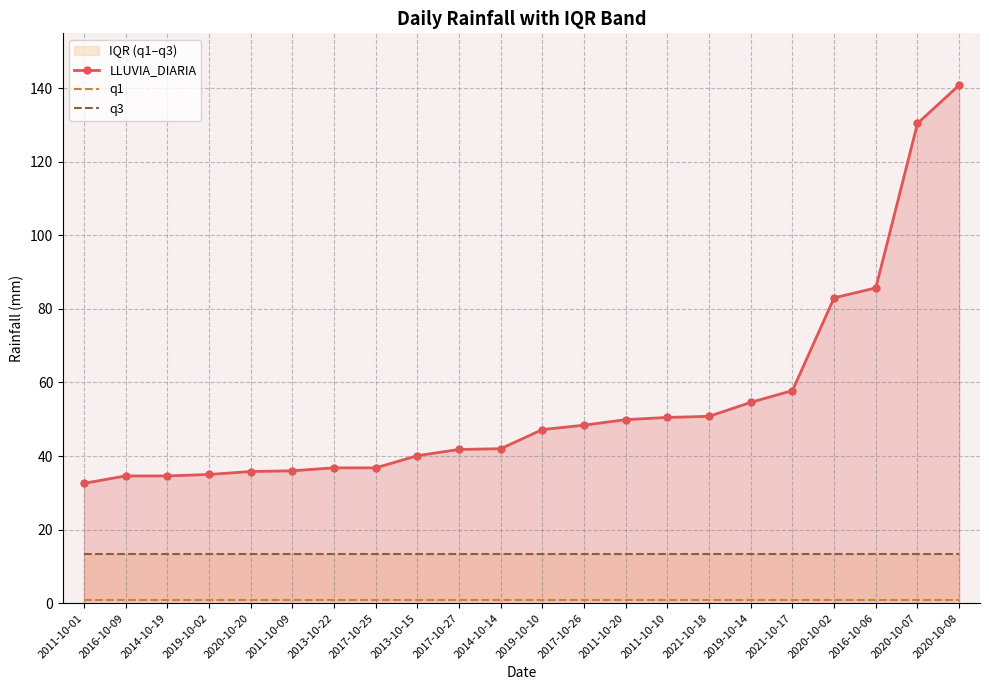

What is the value of the LLUVIA_DIARIA point at the 18th from the left?

57.8